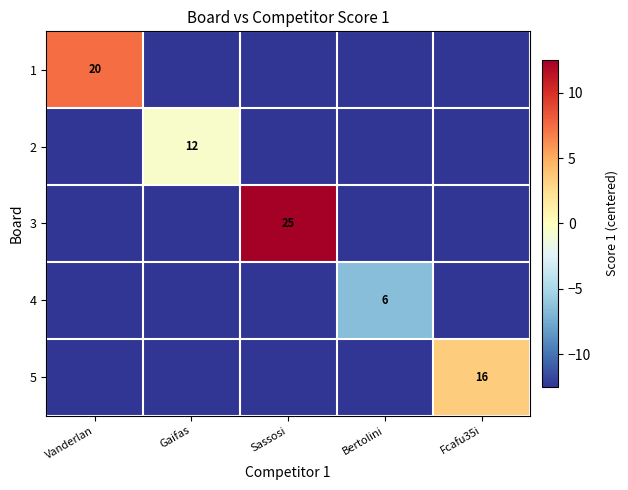

At which category does the chart reach its peak across all series?

Sassosi